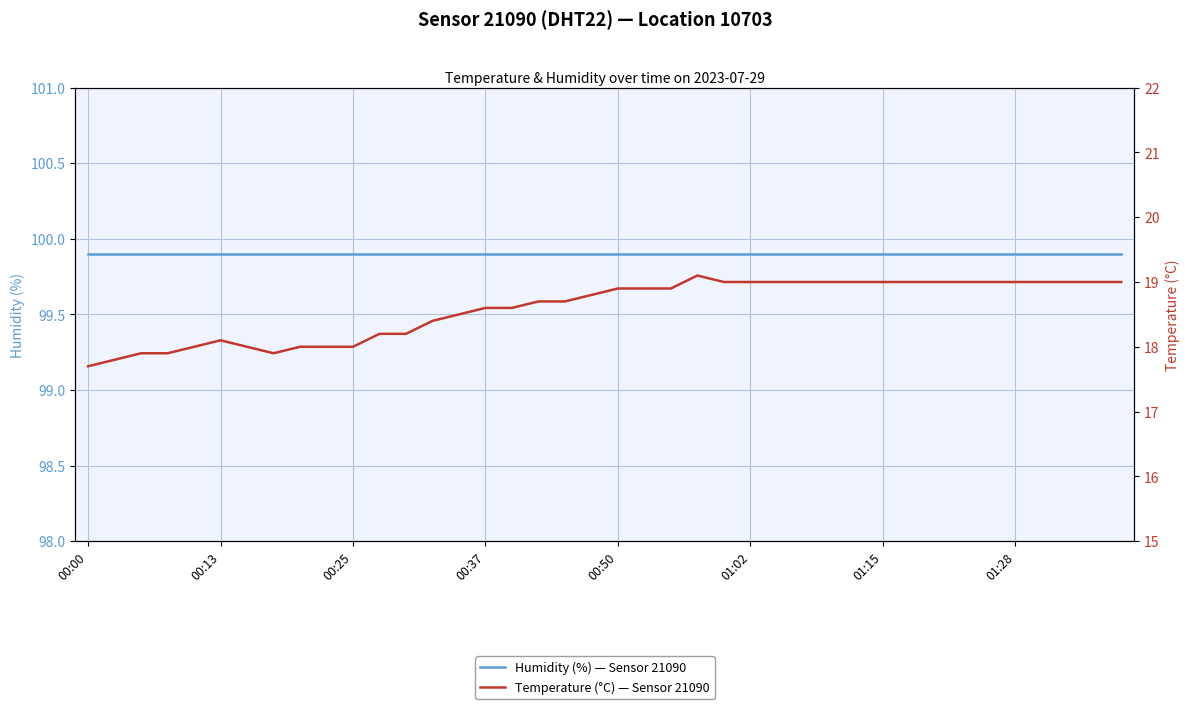

True or false: Humidity (%) — Sensor 21090 has more than 0 interior local peaks.

False